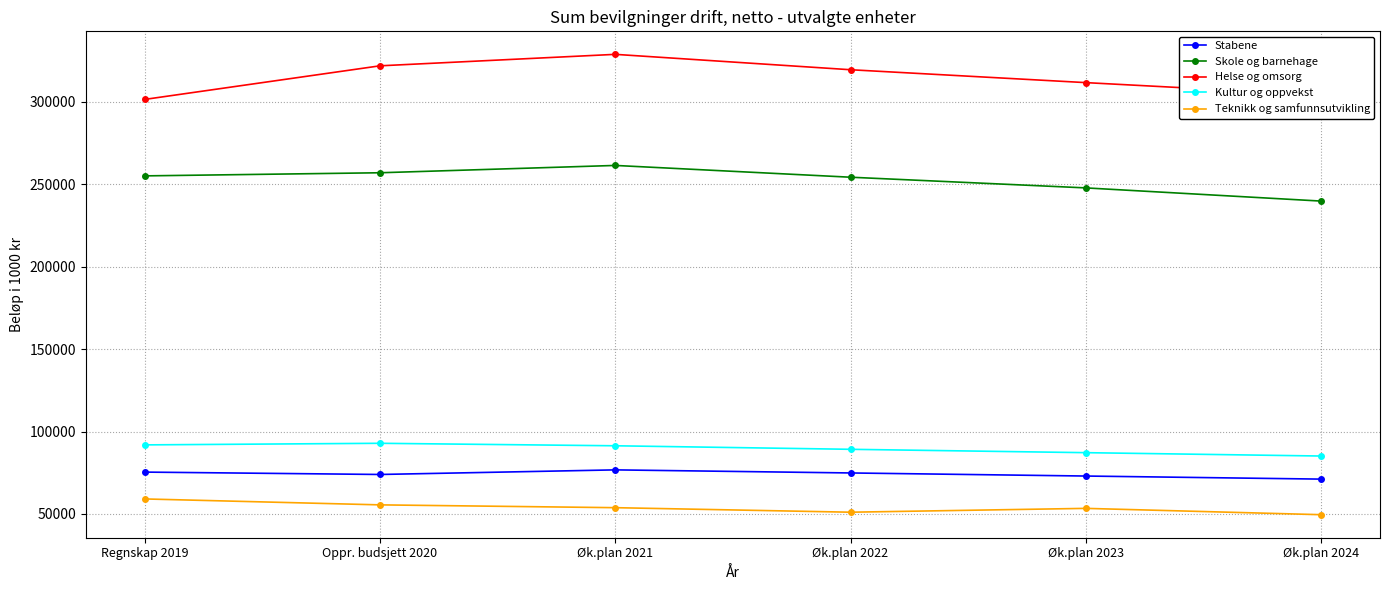

What is the difference between the Stabene values at Øk.plan 2024 and Regnskap 2019?

4261